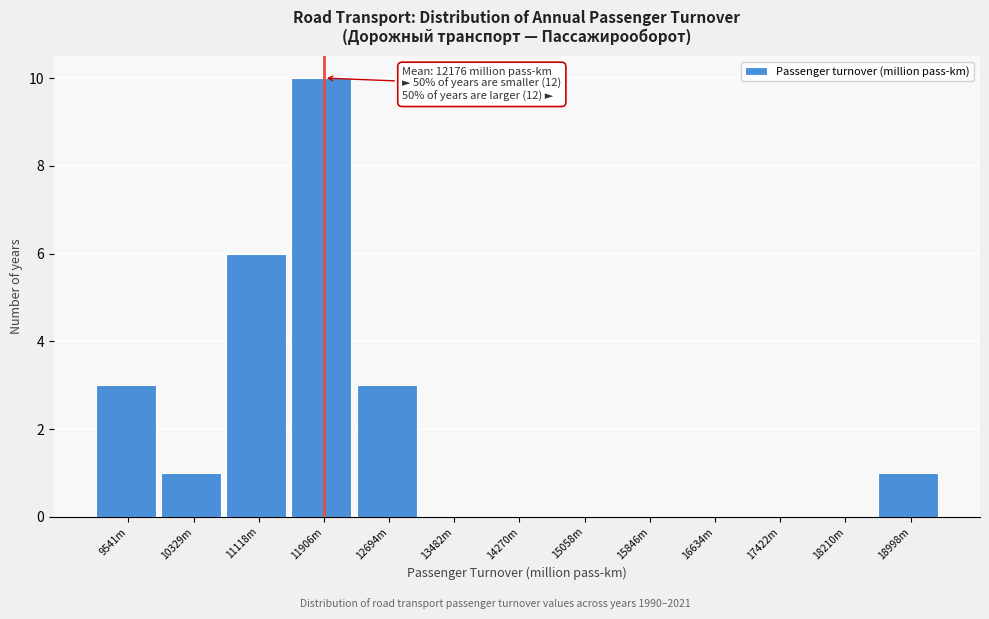

Reading left to right, extract all data points from this chart.

9541m=3	10329m=1	11118m=6	11906m=10	12694m=3	13482m=0	14270m=0	15058m=0	15846m=0	16634m=0	17422m=0	18210m=0	18998m=1